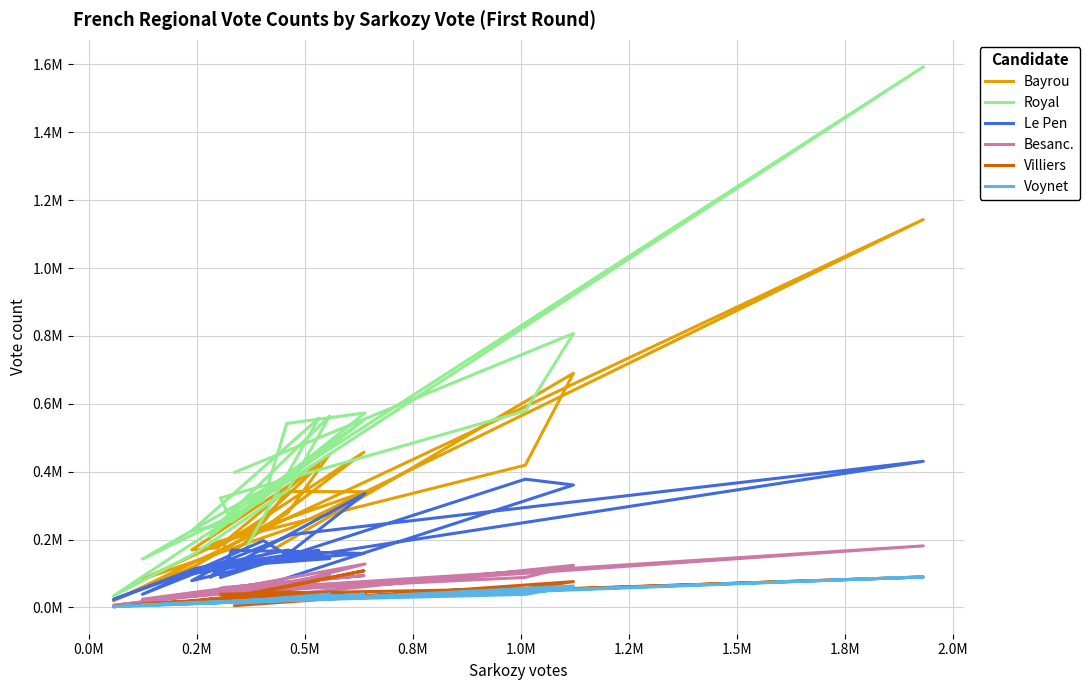

What are all the series names shown in the legend?

Bayrou, Royal, Le Pen, Besanc., Villiers, Voynet